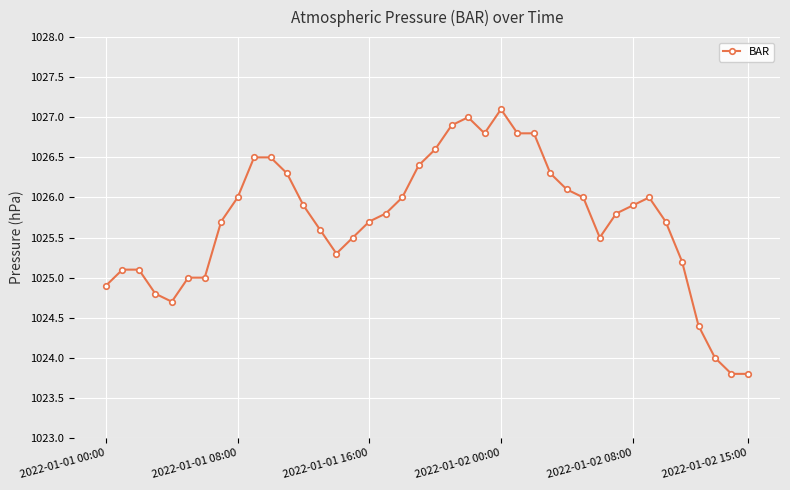

What is the value of the 1st point from the left?

1024.9